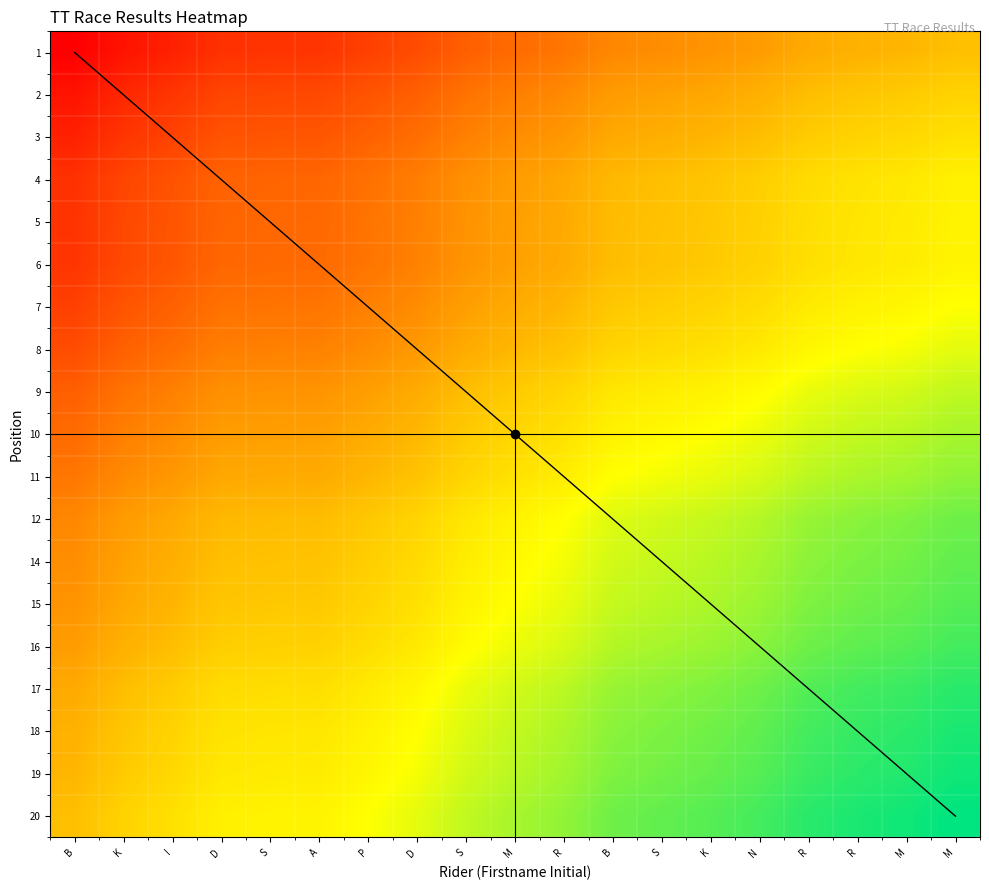

Which category has the lowest value in the 8 series?

B